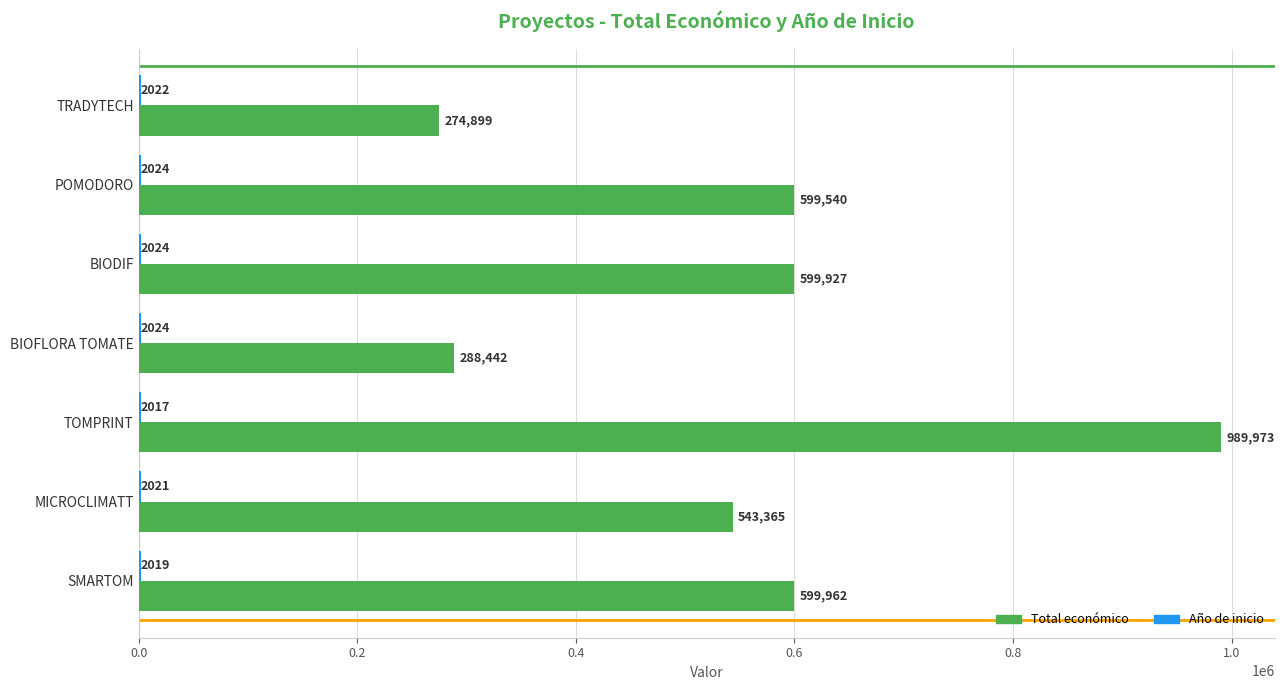

Between POMODORO and TOMPRINT, which series saw the biggest shift?

Total económico